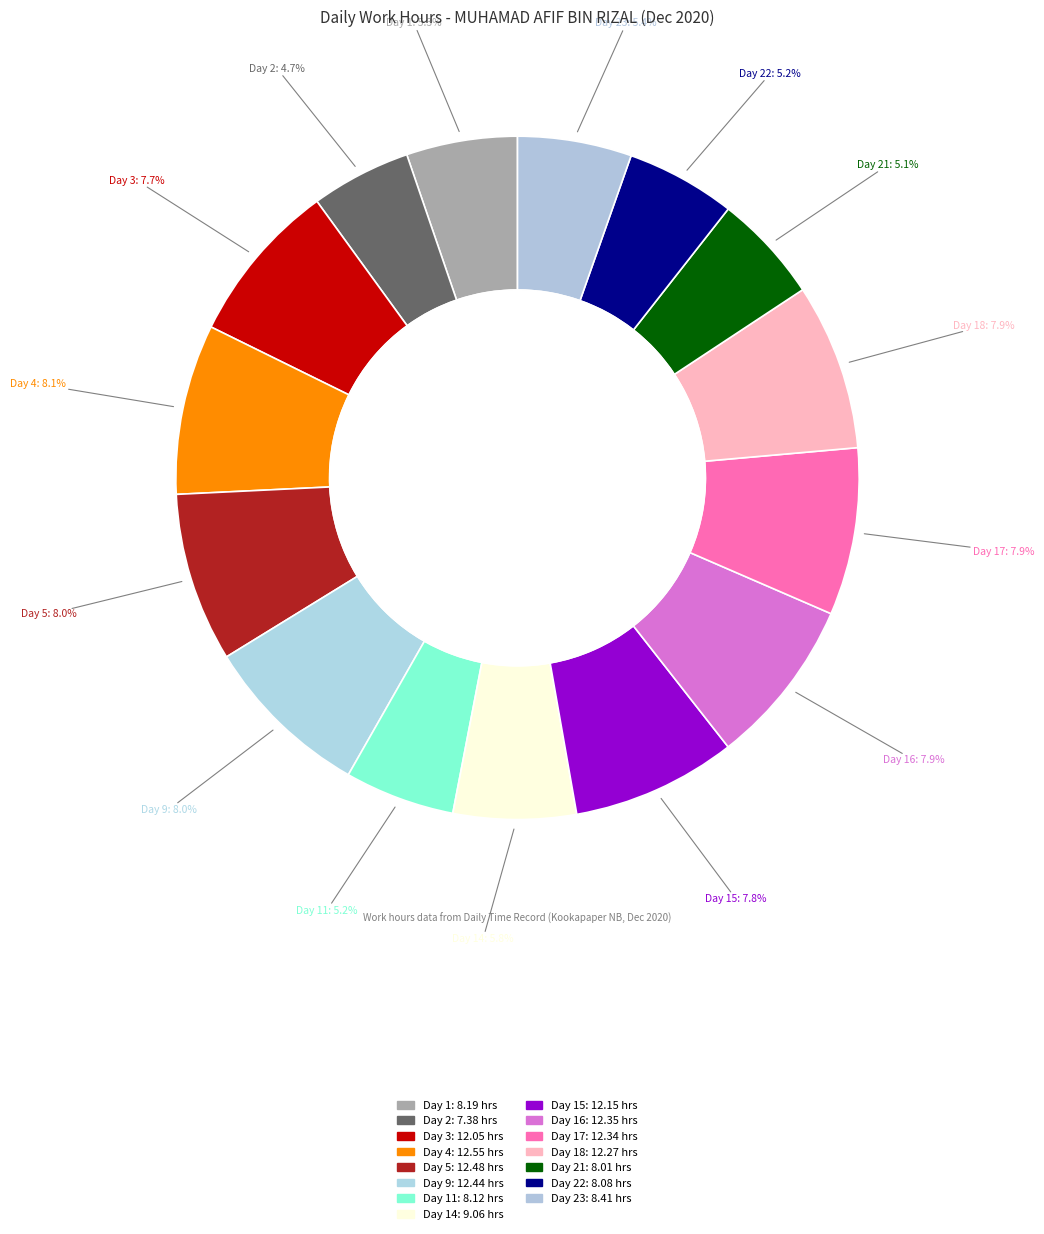

Which slice is the largest?

Day 4